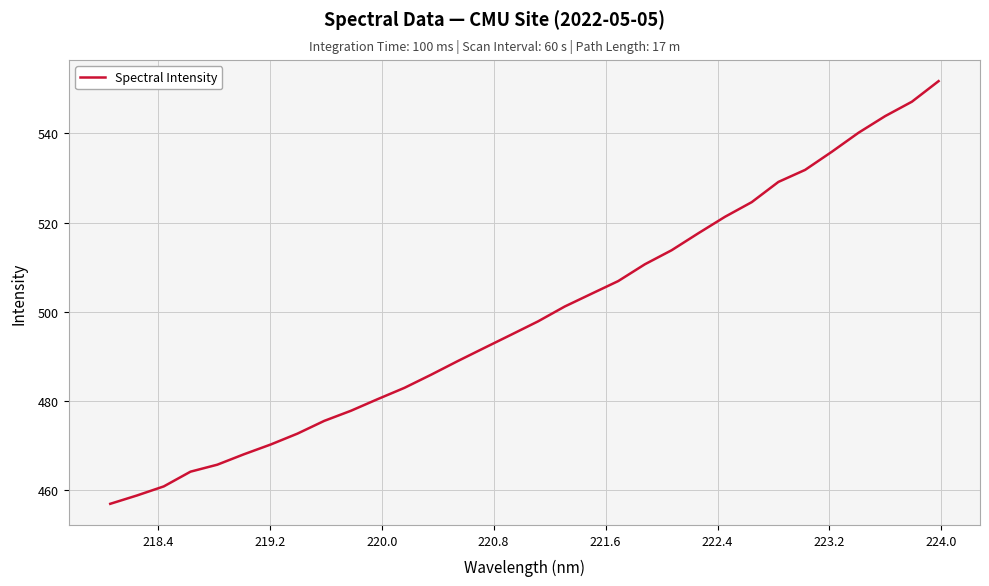

What is the maximum value shown in the chart?

551.7